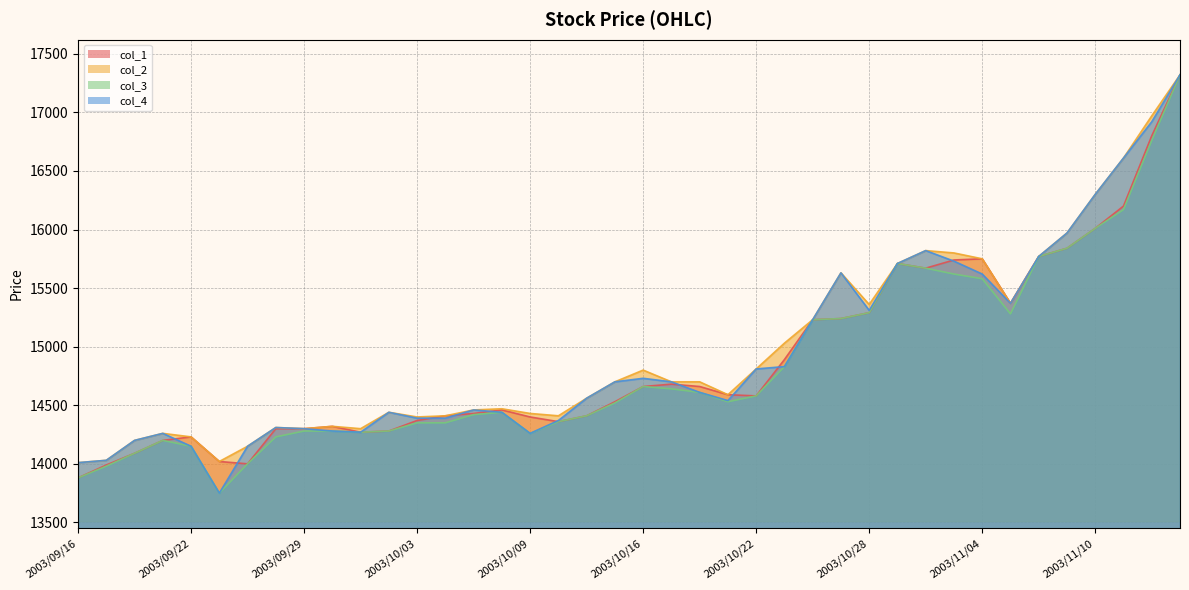

True or false: col_3 and col_4 cross at least once.

False